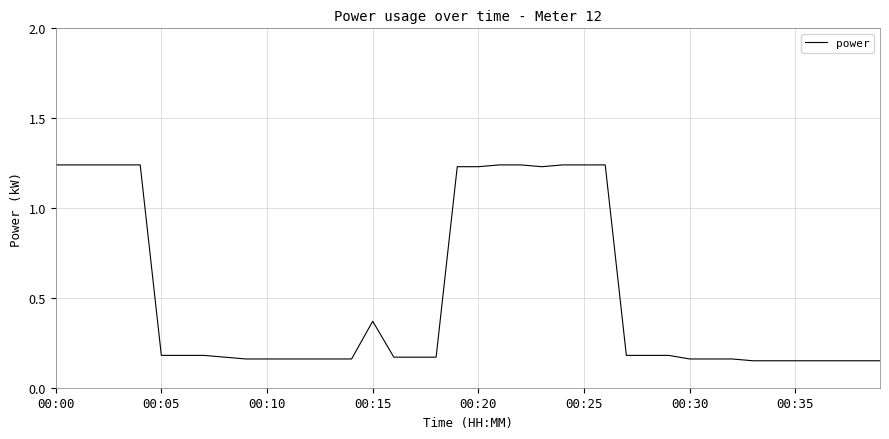

What is the difference between the second highest and second lowest values?

1.1